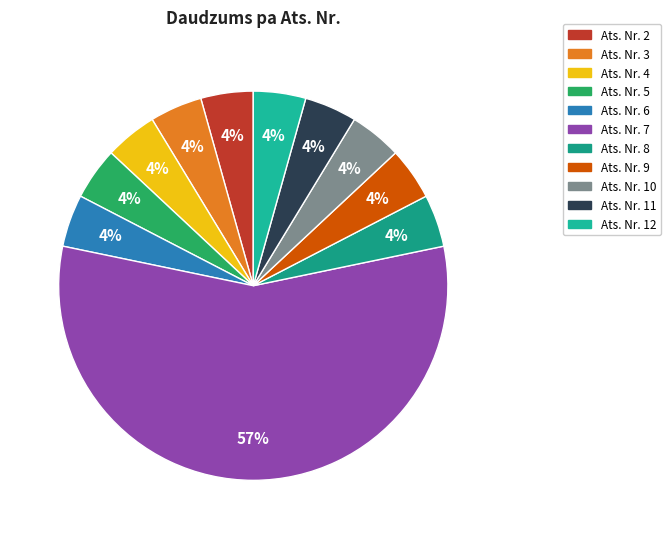

How many slices are in this pie chart?

11